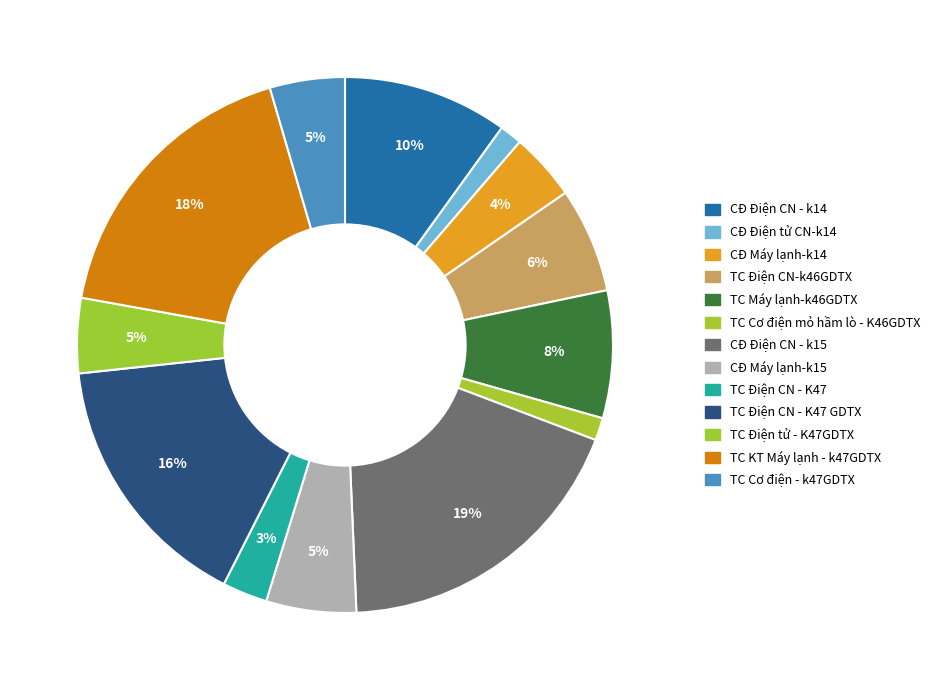

How many slices are in this pie chart?

13